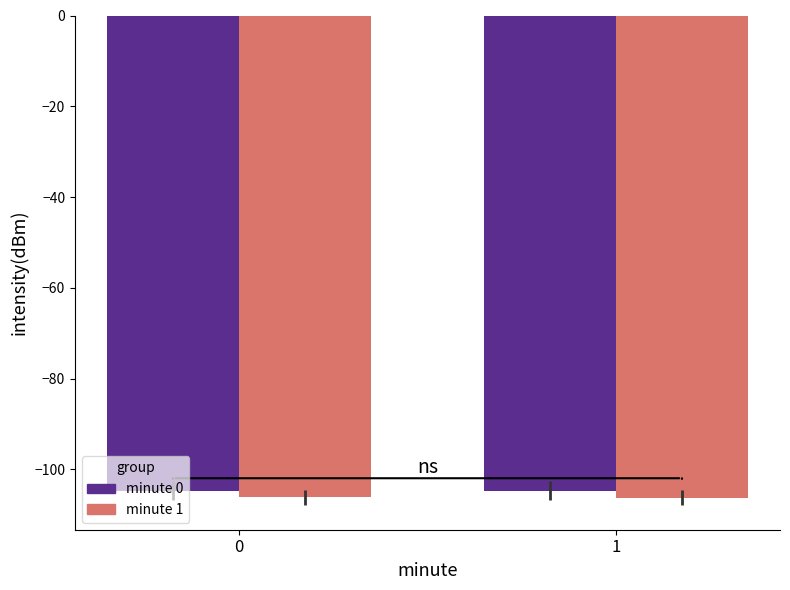

What is the average value of the minute 0 series?

-104.7